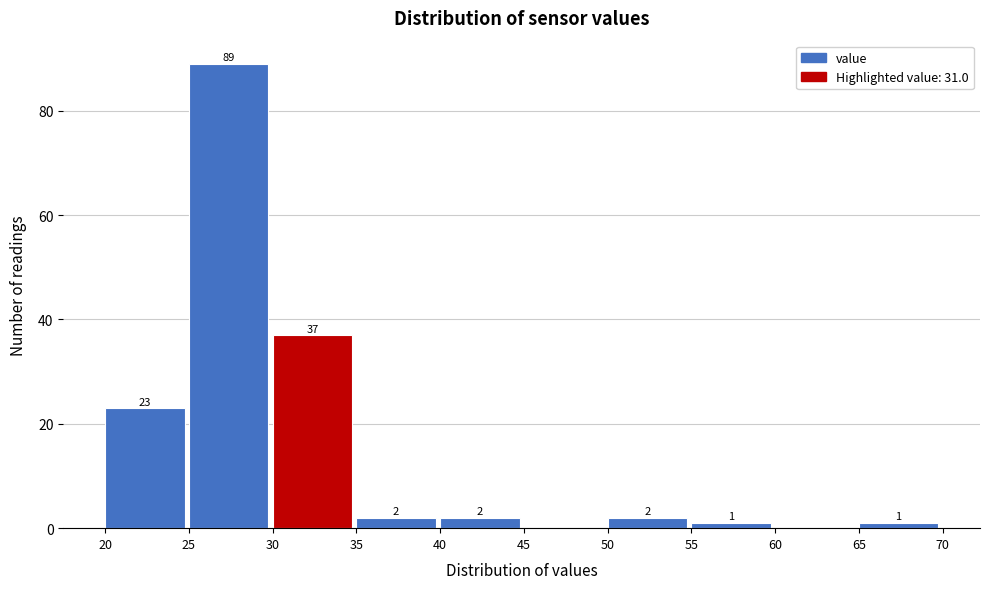

Which range on the x-axis has the tallest bar?

25 to 30